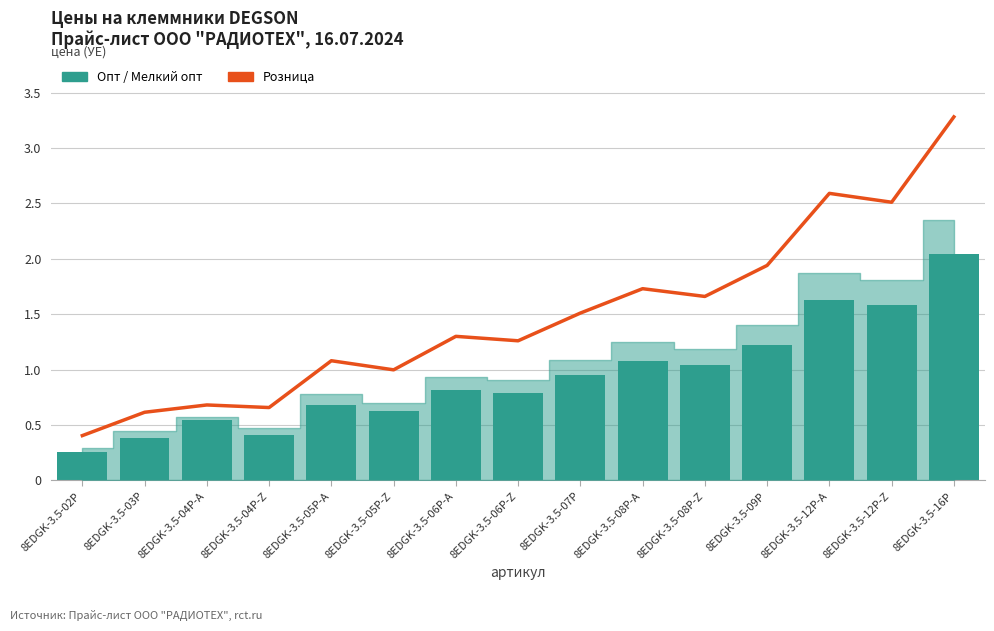

What is the approximate value of Опт at 8EDGK-3.5-12P-A?

1.6